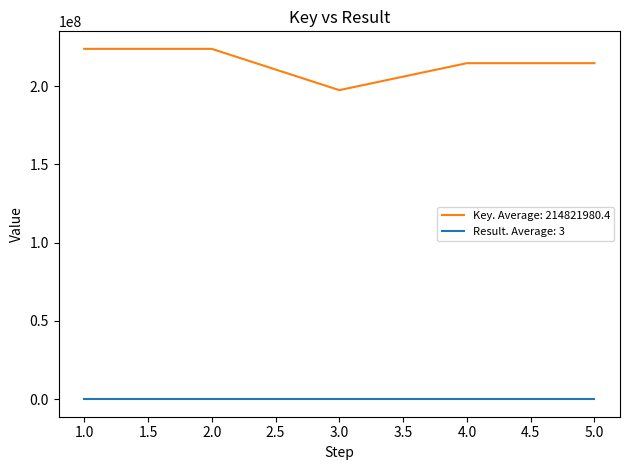

Which series has the widest spread of values?

Key. Average: 214821980.4